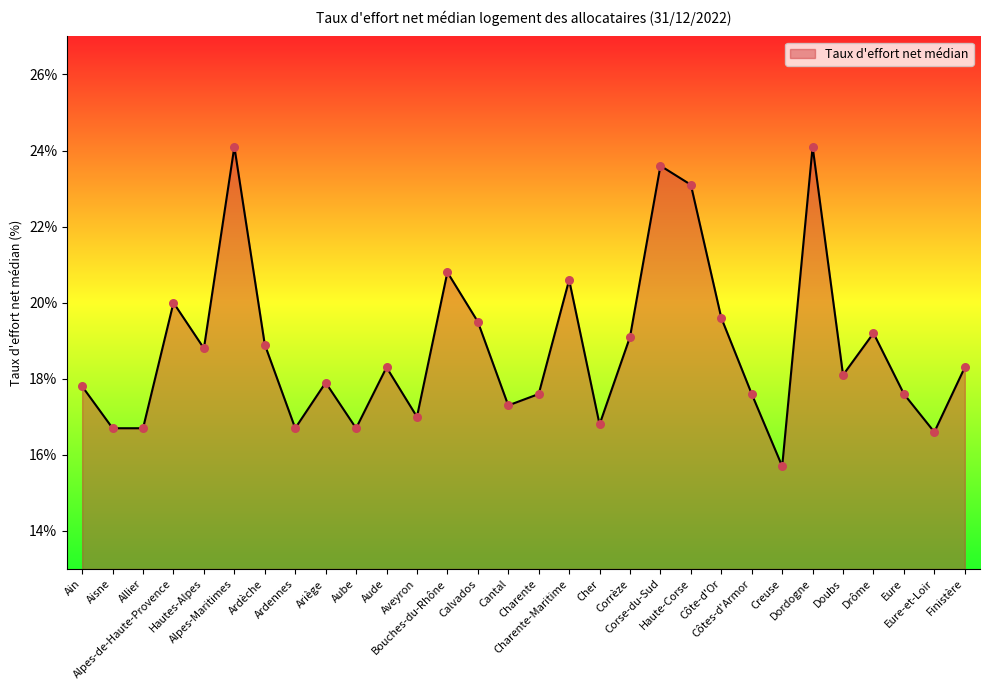

What is the ratio of the value at Dordogne to the value at Aube?

1.4